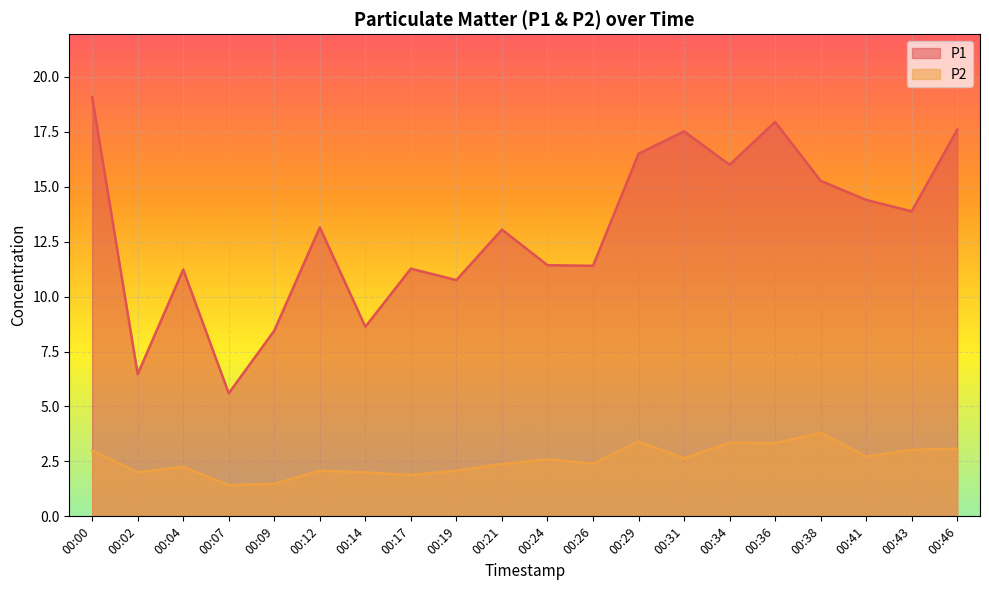

At which label is P2 closest to 2?

00:02